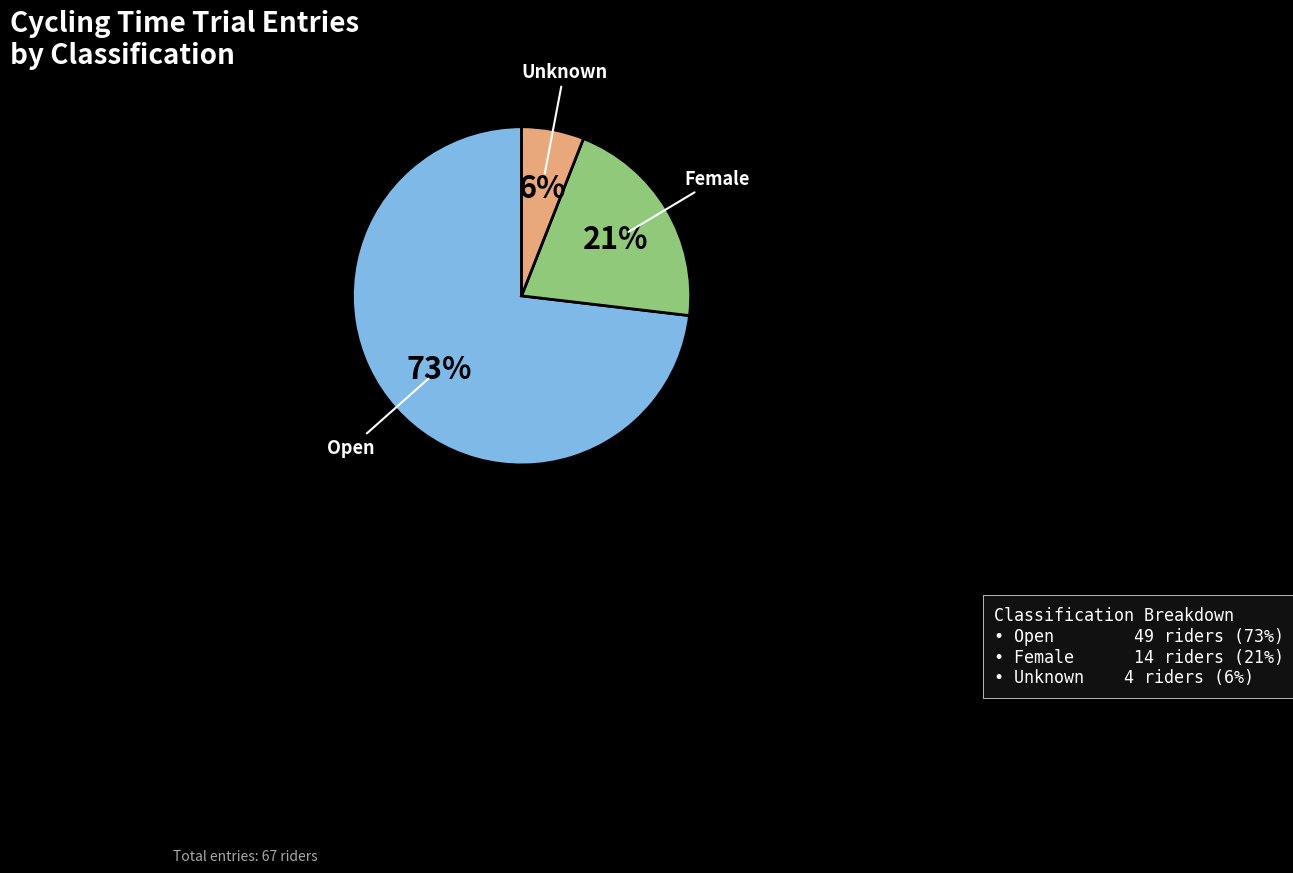

What percentage is the Female slice, to the nearest percent?

21%